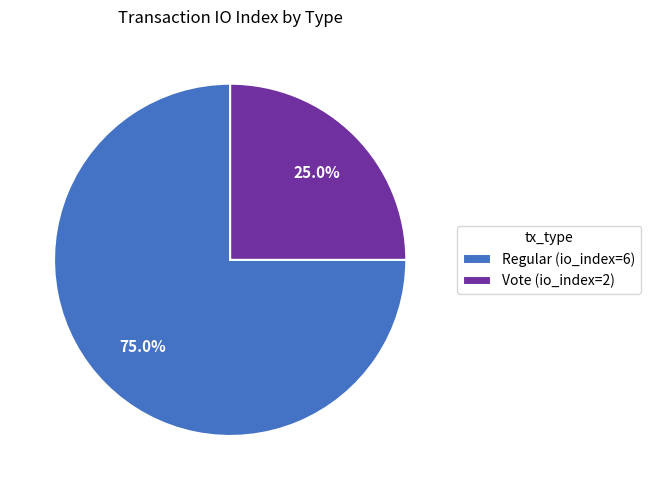

How many segments does this pie chart have?

2